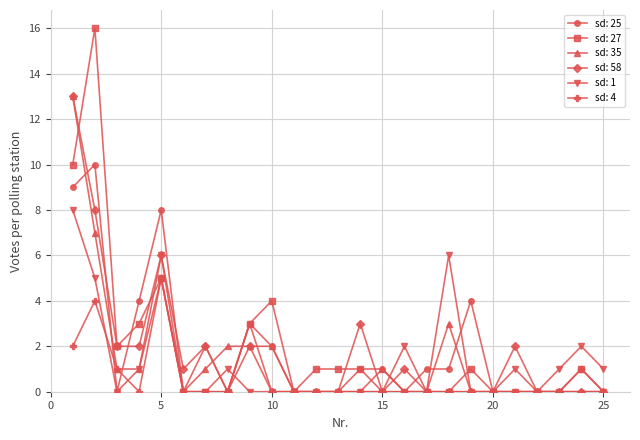

True or false: sd: 58 has more than 0 points higher than both neighbors.

True